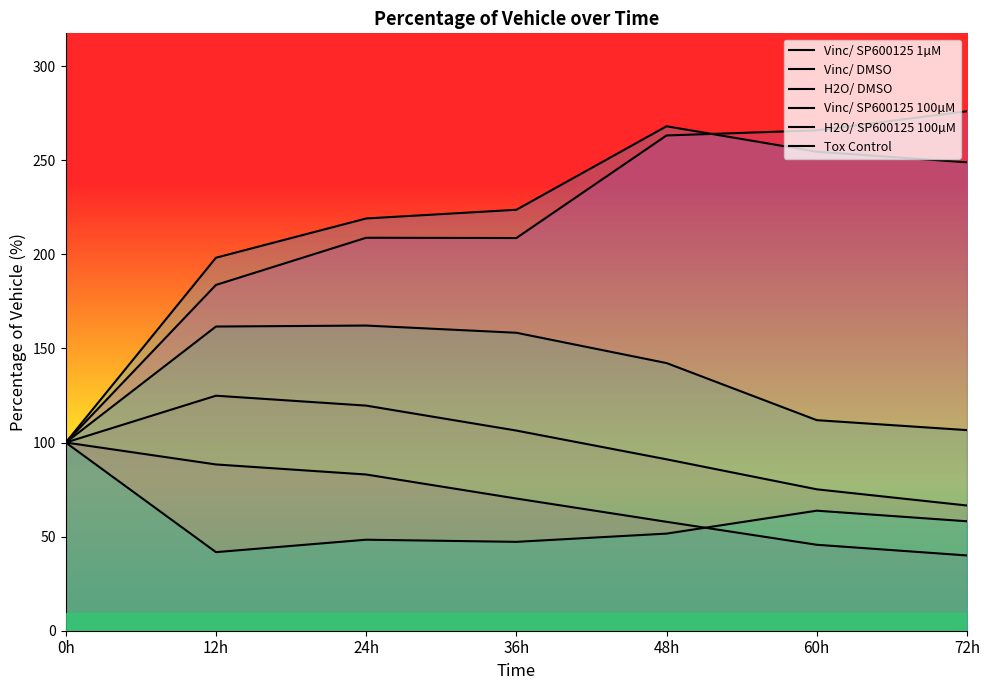

What is the value of the Vinc/ SP600125 1µM point at the 6th from the left?

45.7